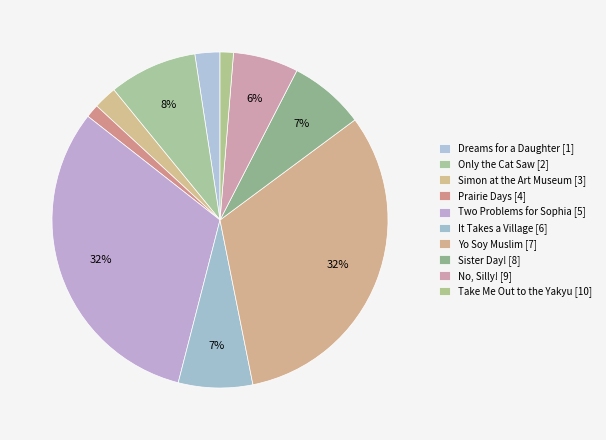

Between Two Problems for Sophia [5] and Only the Cat Saw [2], which is larger?

Two Problems for Sophia [5]